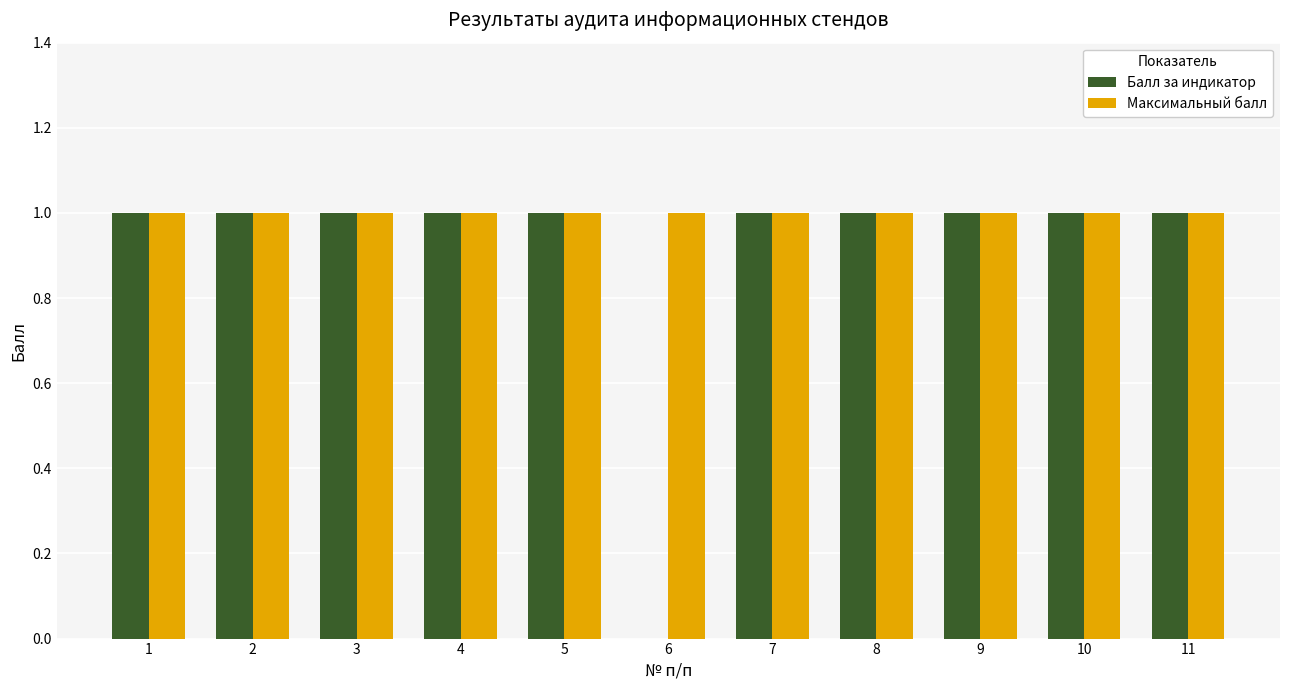

Reading left to right, extract all data points from this chart.

Балл за индикатор: 1	1	1	1	1	0	1	1	1	1	1
Максимальный балл: 1	1	1	1	1	1	1	1	1	1	1